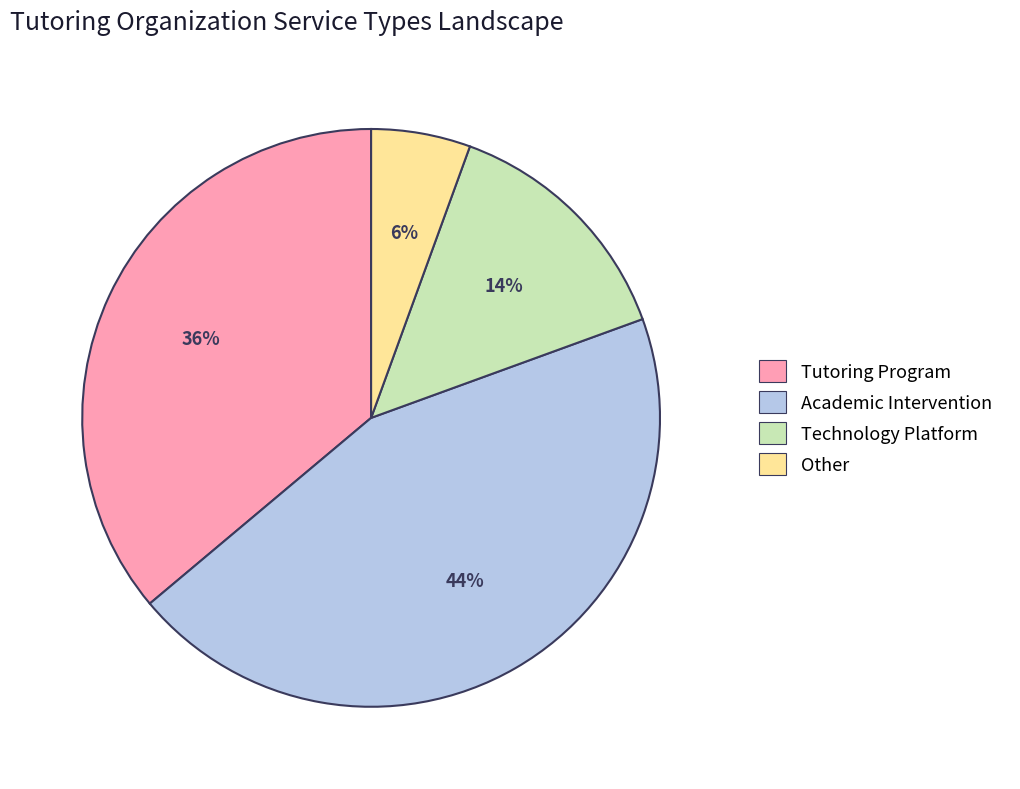

Is the sum of Tutoring Program and Academic Intervention greater than half?

Yes